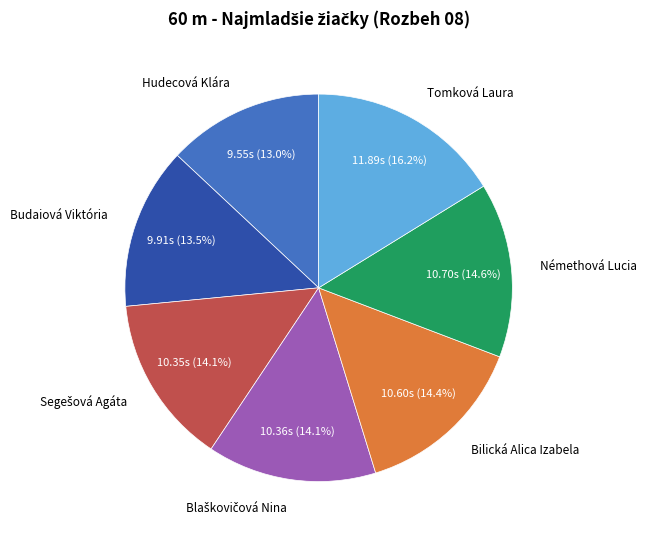

To the nearest percent, what is the difference between the largest and smallest slice percentages?

3%